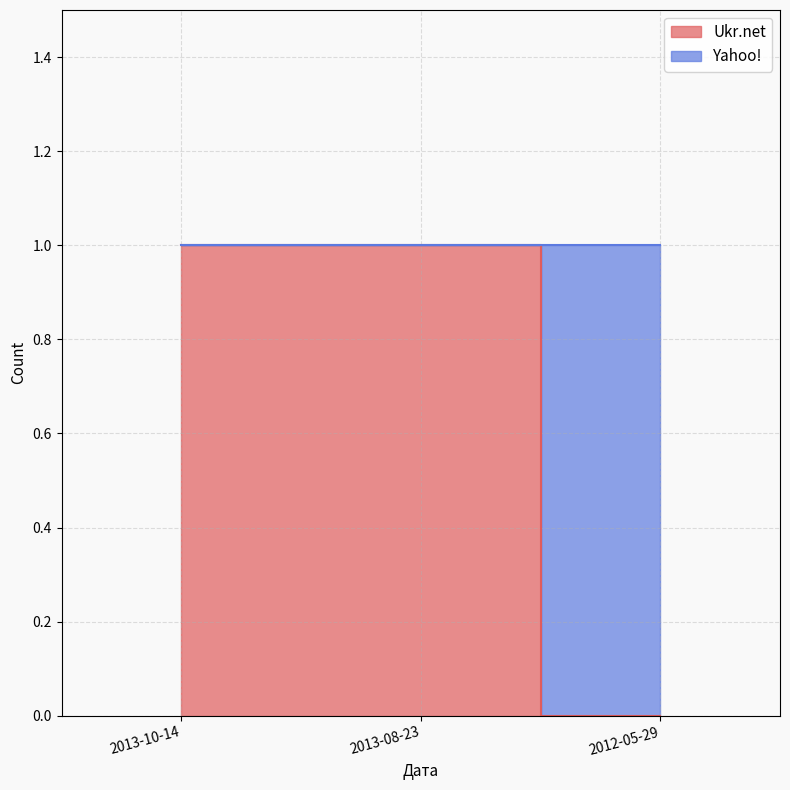

What is the sum of the values at 2012-05-29 and 2013-08-23?

1